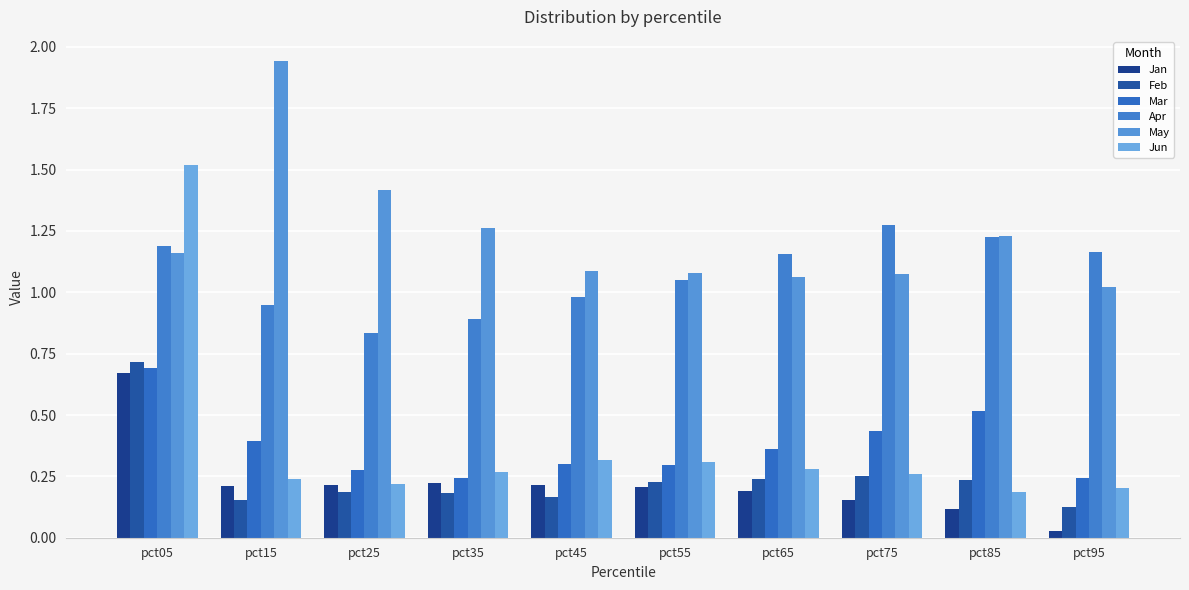

Reading left to right, extract all data points from this chart.

Jan: 0.7	0.2	0.2	0.2	0.2	0.2	0.2	0.2	0.1	0.0
Feb: 0.7	0.2	0.2	0.2	0.2	0.2	0.2	0.3	0.2	0.1
Mar: 0.7	0.4	0.3	0.2	0.3	0.3	0.4	0.4	0.5	0.2
Apr: 1.2	0.9	0.8	0.9	1.0	1.1	1.2	1.3	1.2	1.2
May: 1.2	1.9	1.4	1.3	1.1	1.1	1.1	1.1	1.2	1.0
Jun: 1.5	0.2	0.2	0.3	0.3	0.3	0.3	0.3	0.2	0.2